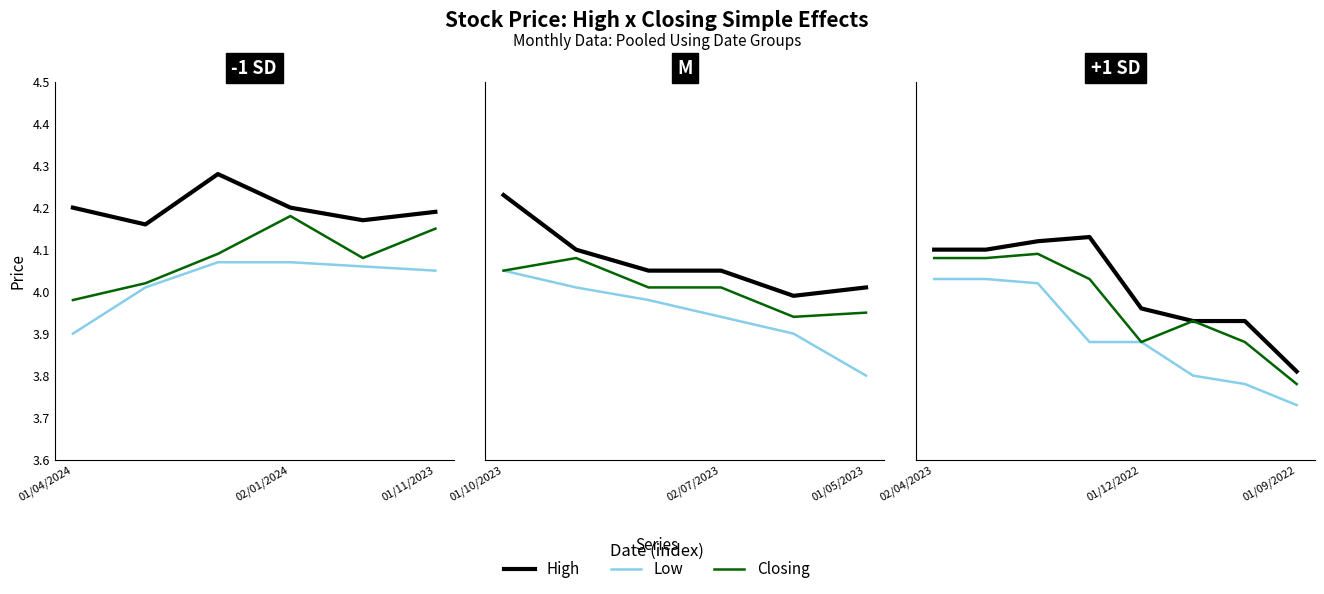

Rank the series by their average value, from lowest to highest.

Low, Closing, High